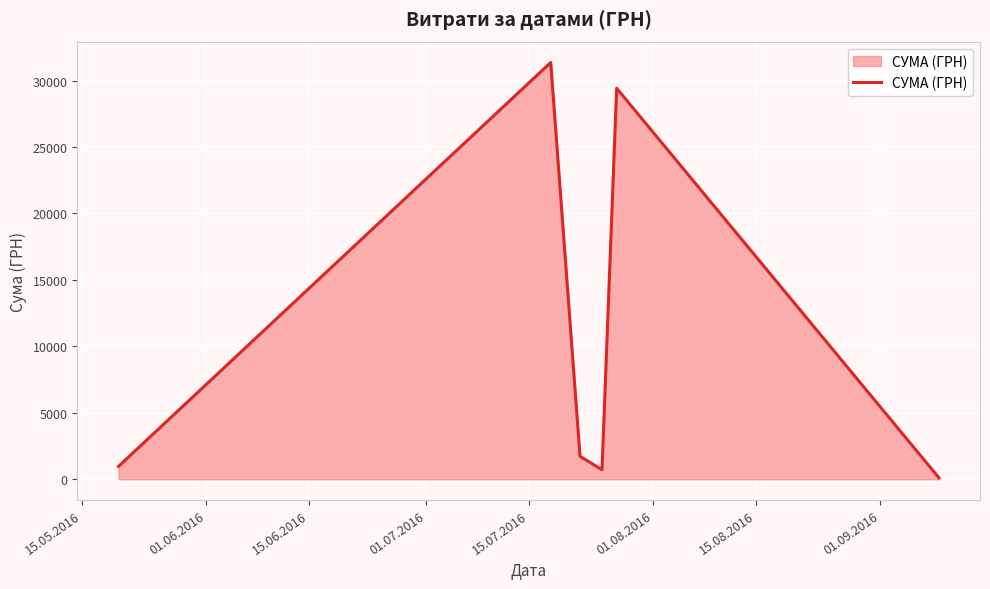

True or false: there are more than 1 points higher than both neighbors.

True